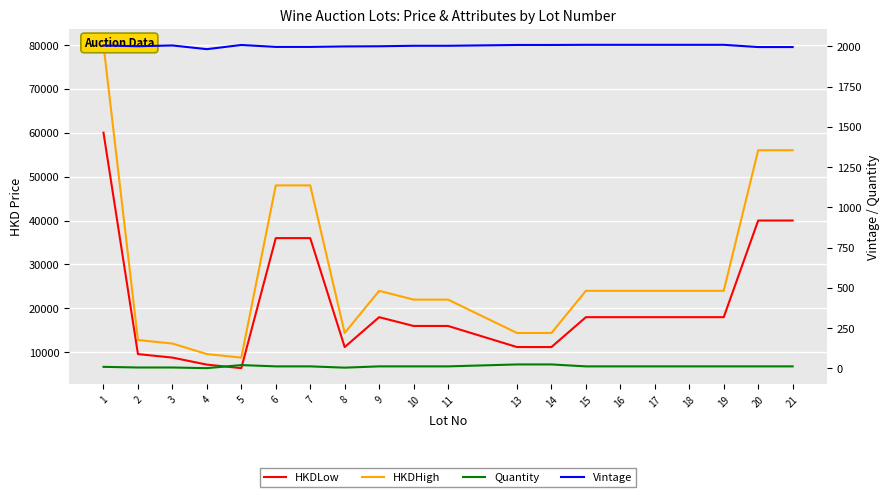

What is the difference between the maximum and minimum values in the Vintage series?

27